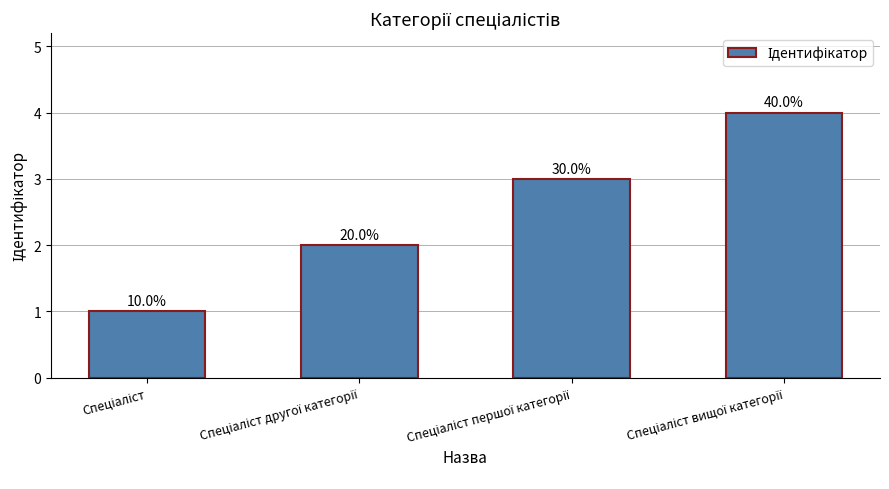

Reading right to left, transcribe all the data shown in this chart.

Спеціаліст вищої категорії=4	Спеціаліст першої категорії=3	Спеціаліст другої категорії=2	Спеціаліст=1